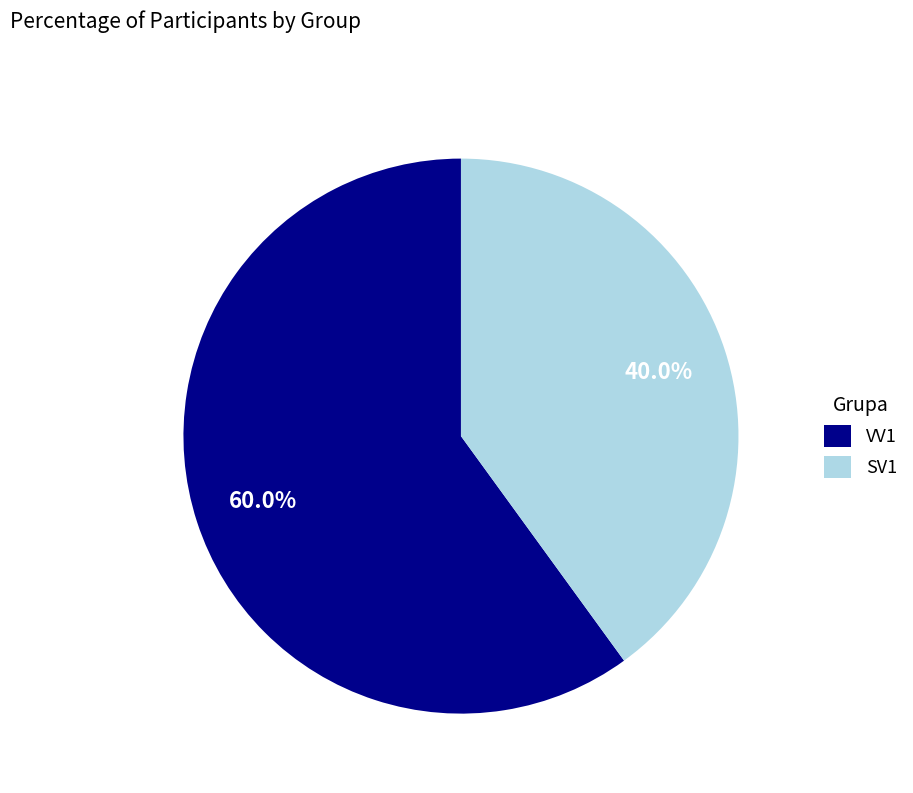

The VV1 slice represents 73% of the pie. True or false?

False